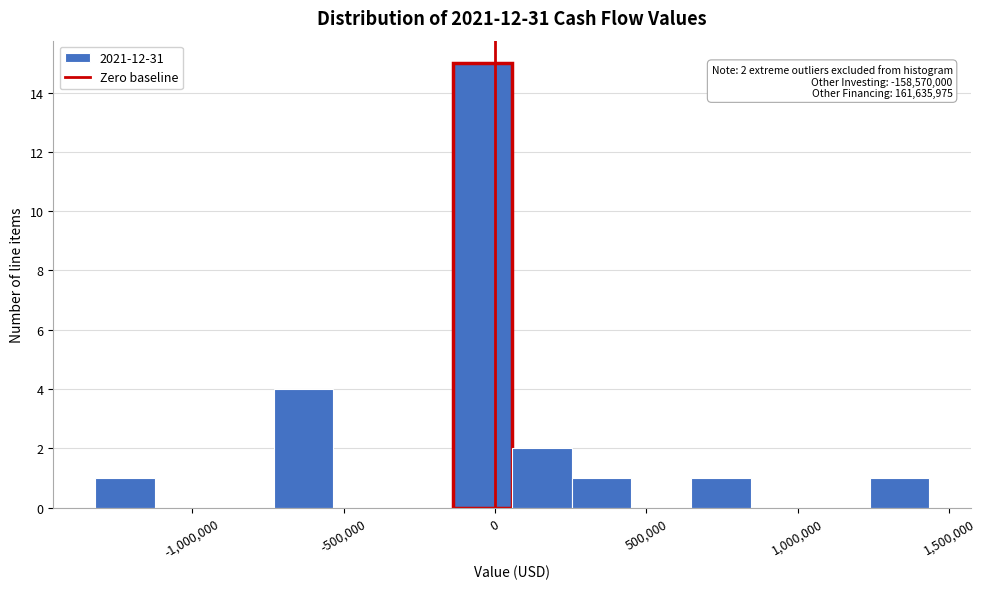

Around what value on the x-axis is the tallest bar? Give the approximate position of its centre, as read against the axis.

-50000